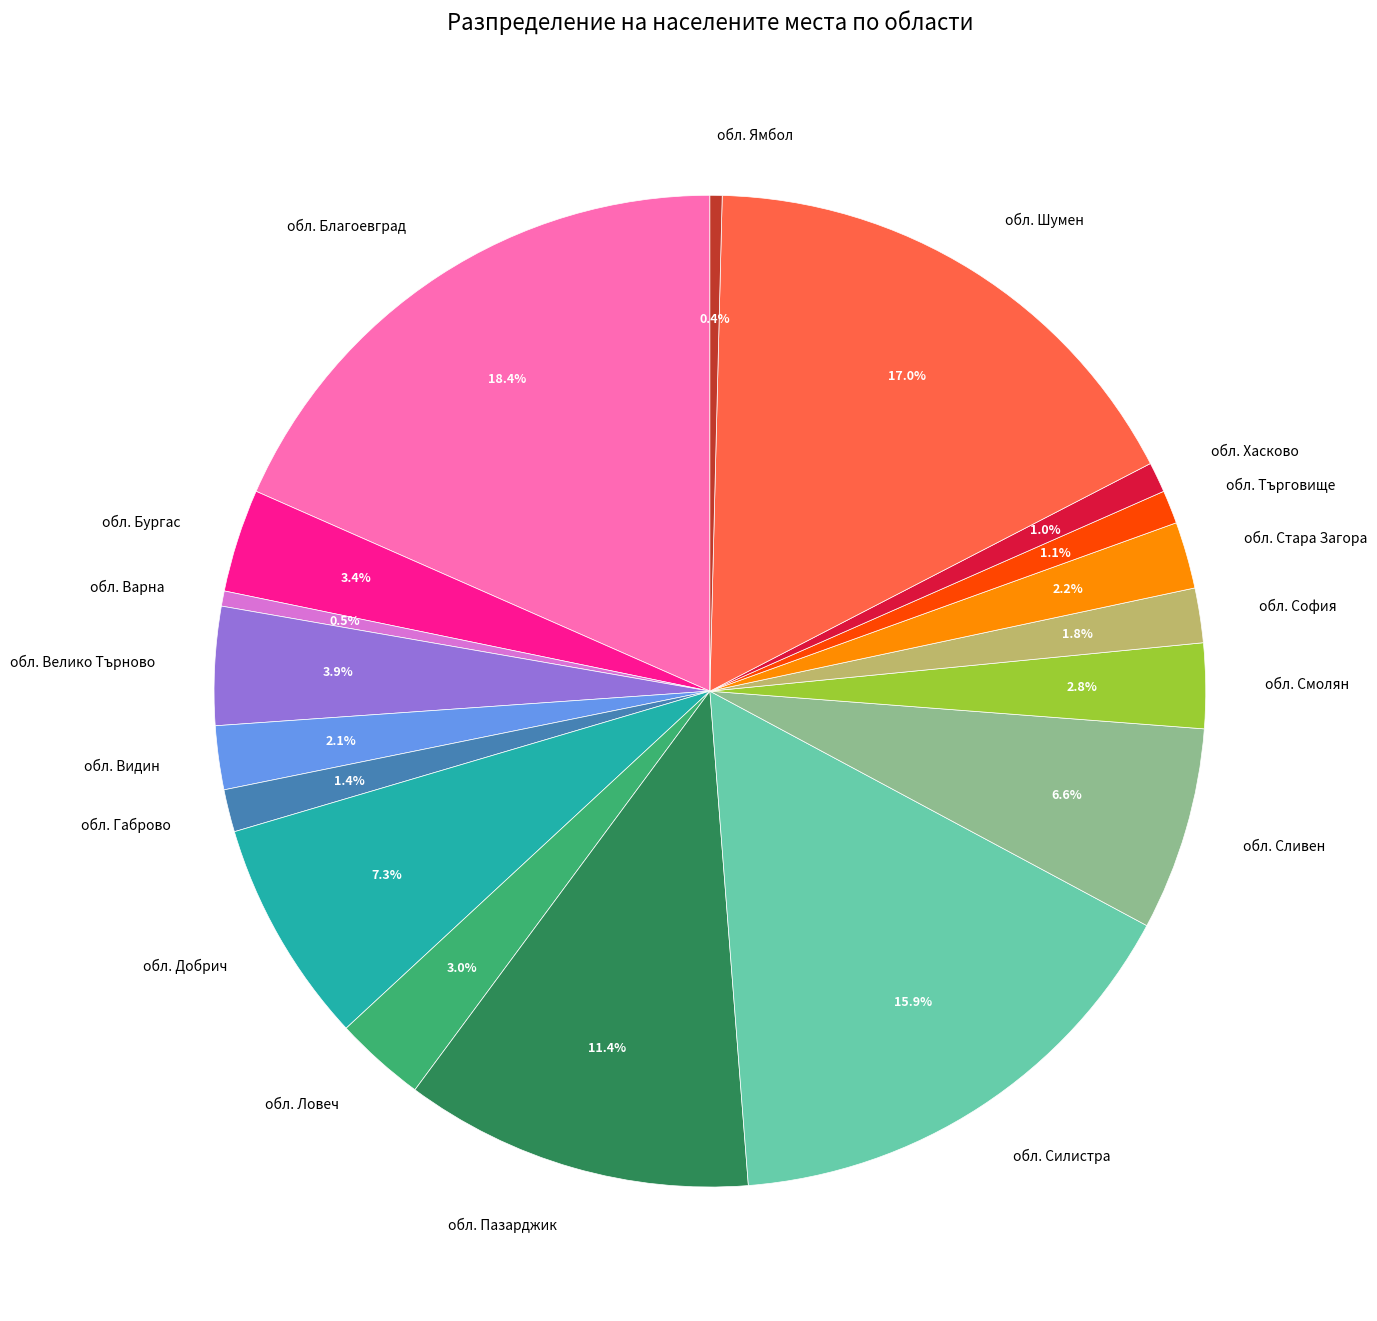

What percentage is the обл. Пазарджик slice, to the nearest percent?

11%